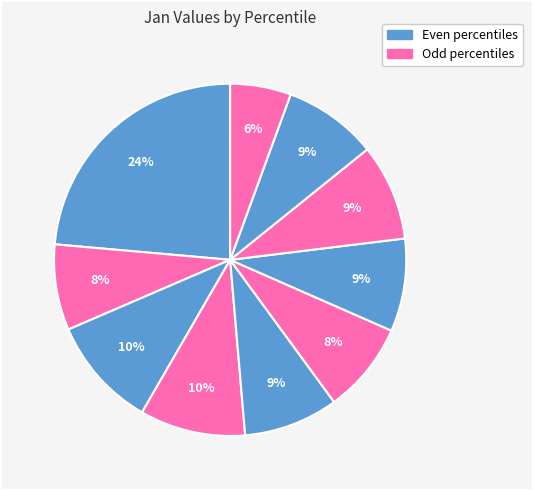

Is there a majority slice in this chart?

No